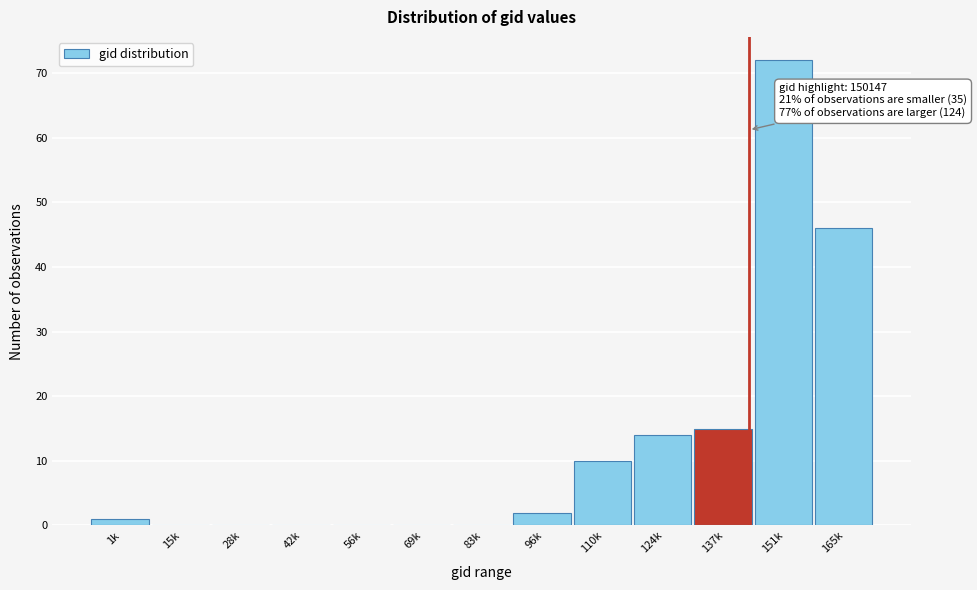

Is it true that the value at 151k is 72?

True